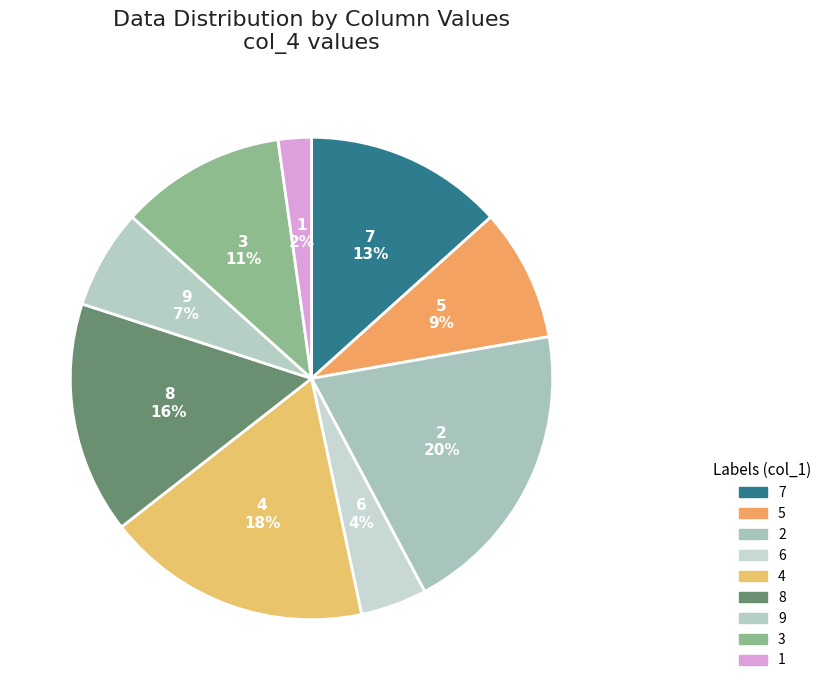

To the nearest percent, what portion does 8 represent?

16%